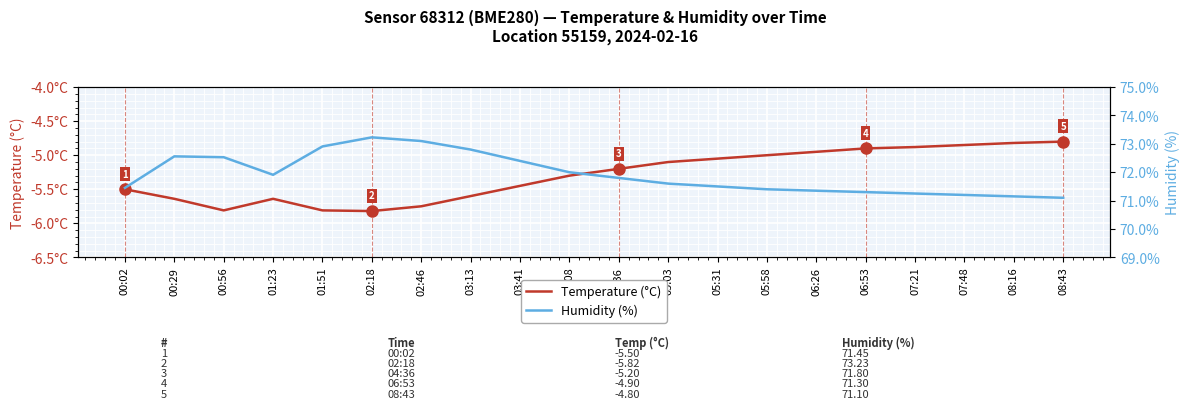

What is the difference between the Temperature (°C) values at 08:16 and 04:36?

0.4